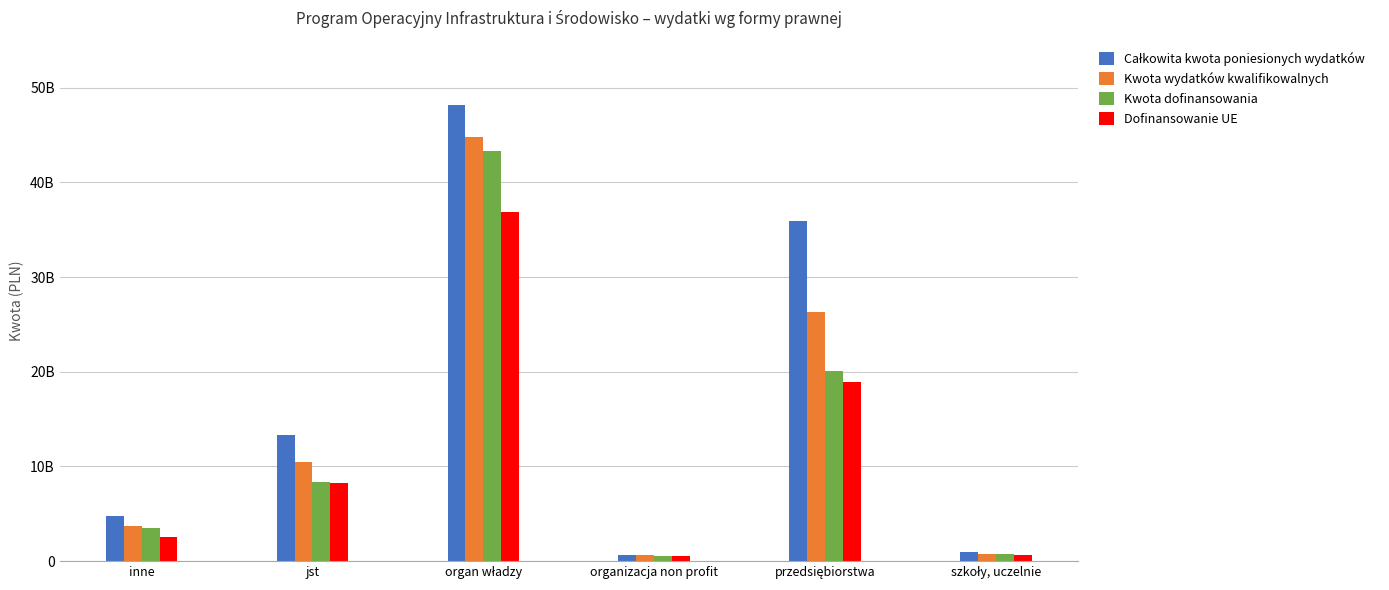

Where does the Dofinansowanie UE series first go above 8306026161?

jst